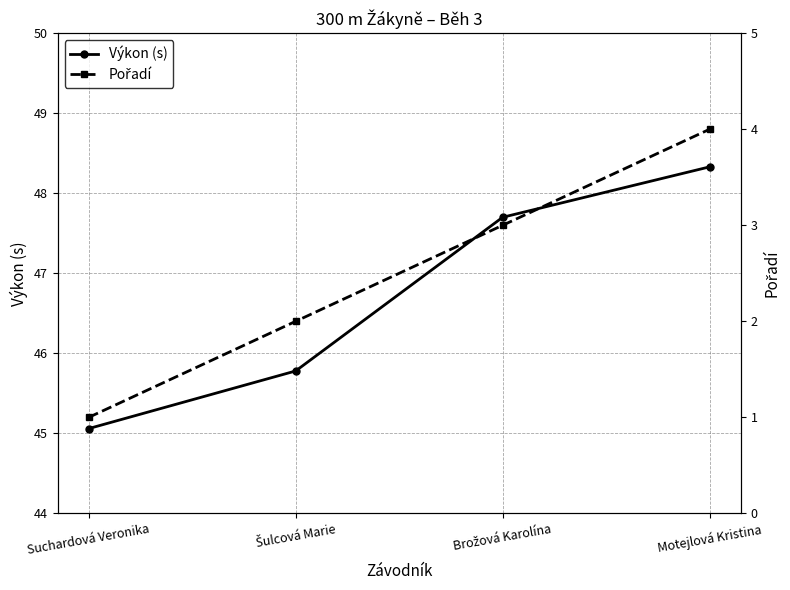

Rank the series by their maximum value, from highest to lowest.

Výkon (s), Pořadí